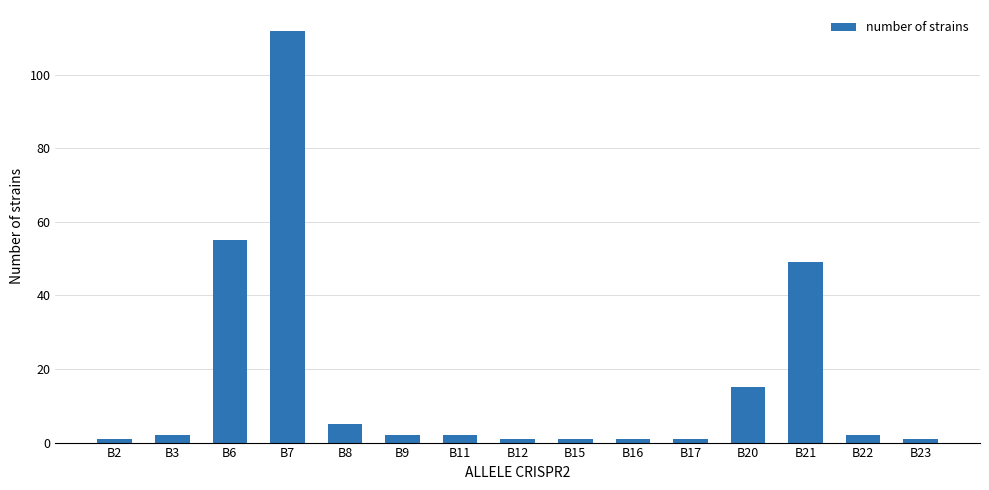

The value at B20 is 20. True or false?

False